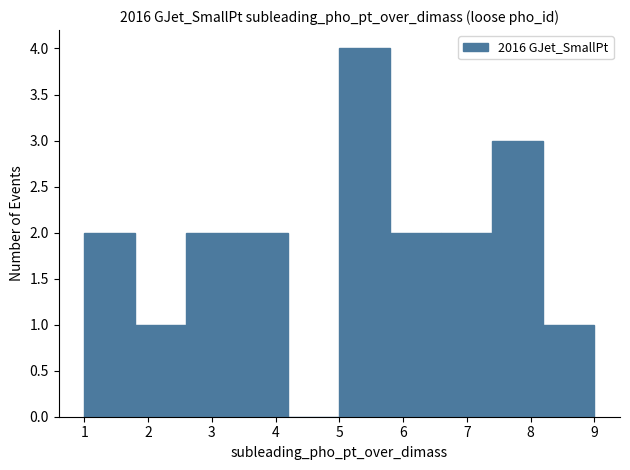

Reading left to right, transcribe this chart: for each bar, give the range it covers on the x-axis and its height. The values are not printed on the chart, so give them approximately, as read against the axis.

1.0 to 1.8: 2
1.8 to 2.6: 1
2.6 to 3.4: 2
3.4 to 4.2: 2
4.2 to 5.0: 0
5.0 to 5.8: 4
5.8 to 6.6: 2
6.6 to 7.4: 2
7.4 to 8.2: 3
8.2 to 9.0: 1